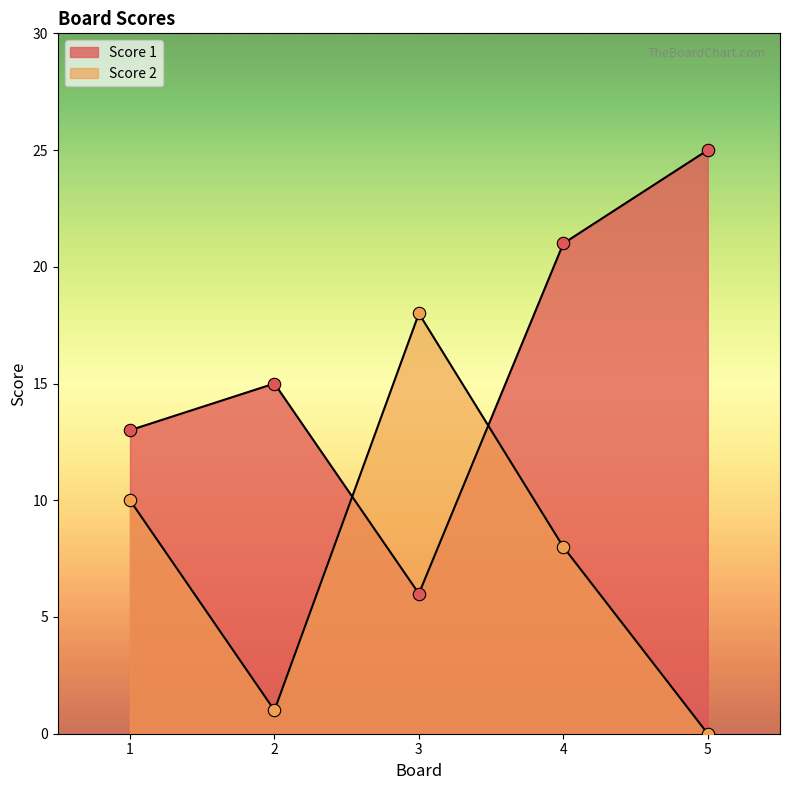

Which series contains the lowest Y value?

Score 2